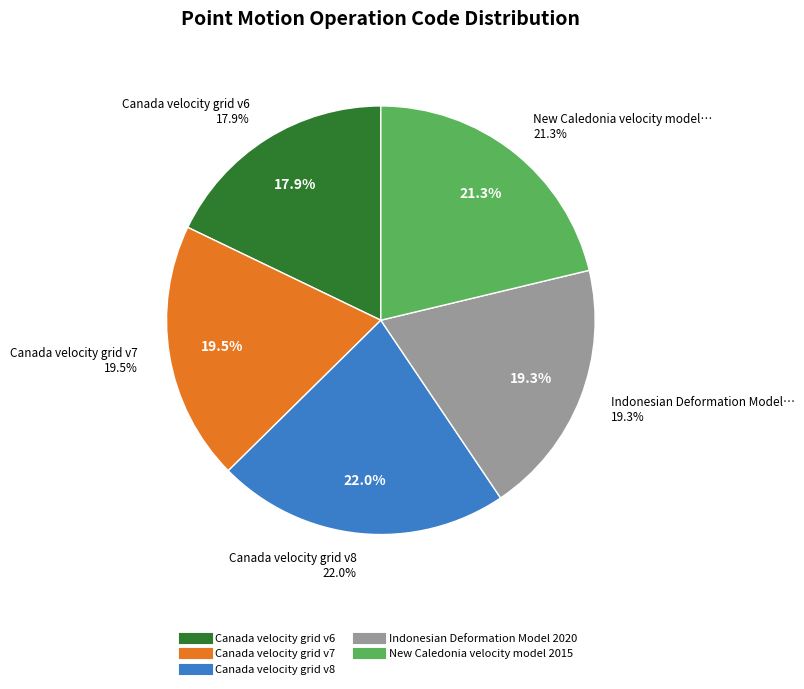

True or false: New Caledonia velocity model 2015 accounts for 14% of the total.

False